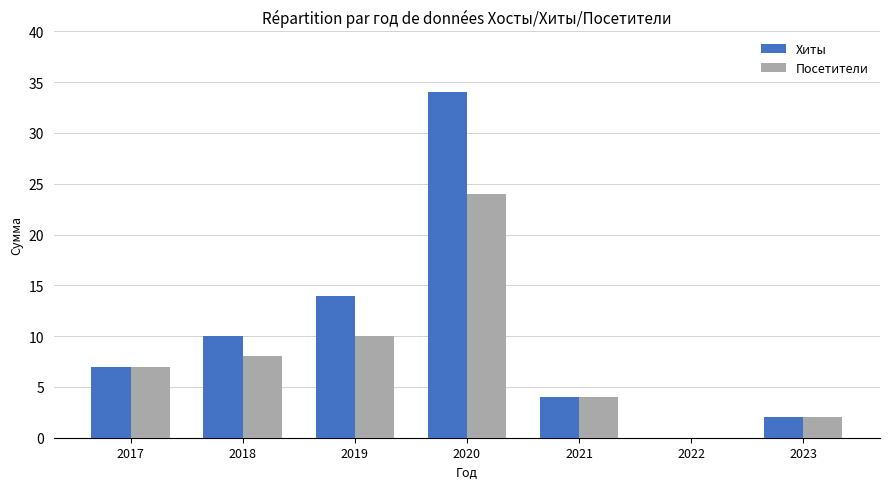

Which series changed the most between 2017 and 2018?

Хиты